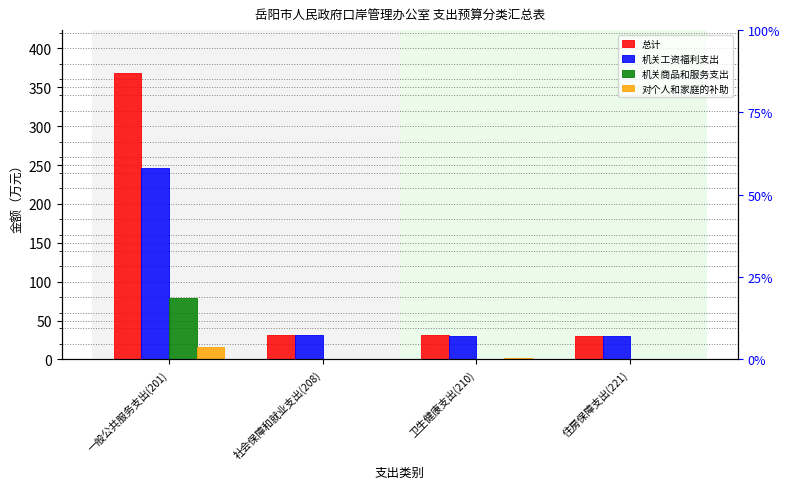

Which series changed the most between 一般公共服务支出(201) and 住房保障支出(221)?

总计